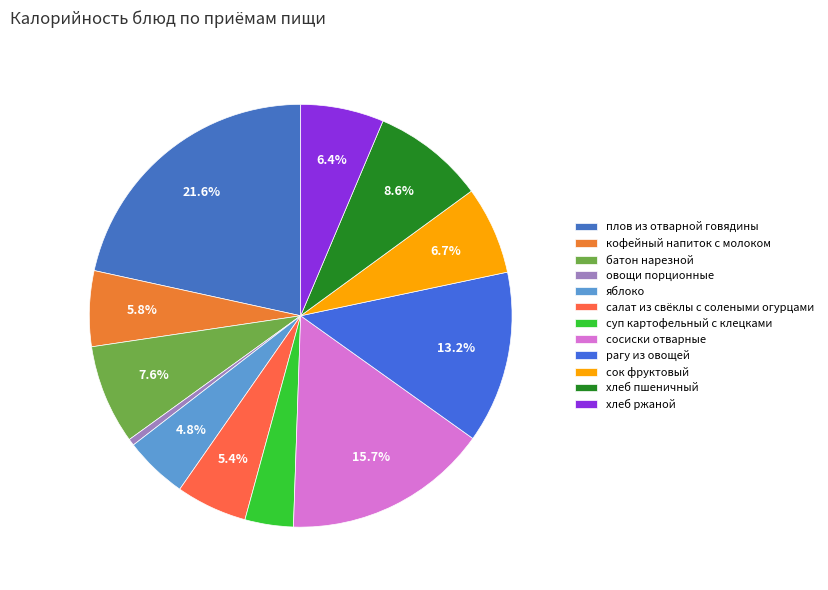

To the nearest percent, what portion does кофейный напиток с молоком represent?

6%